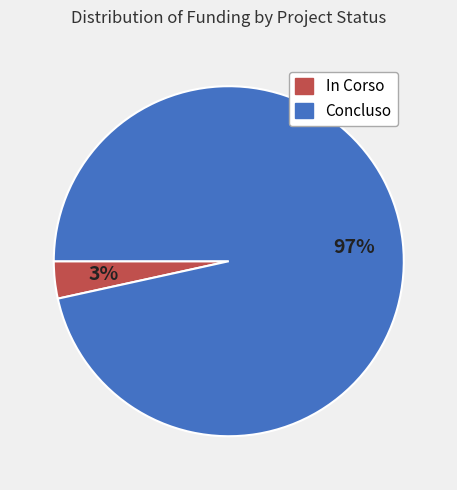

Is In Corso the majority of the pie?

No